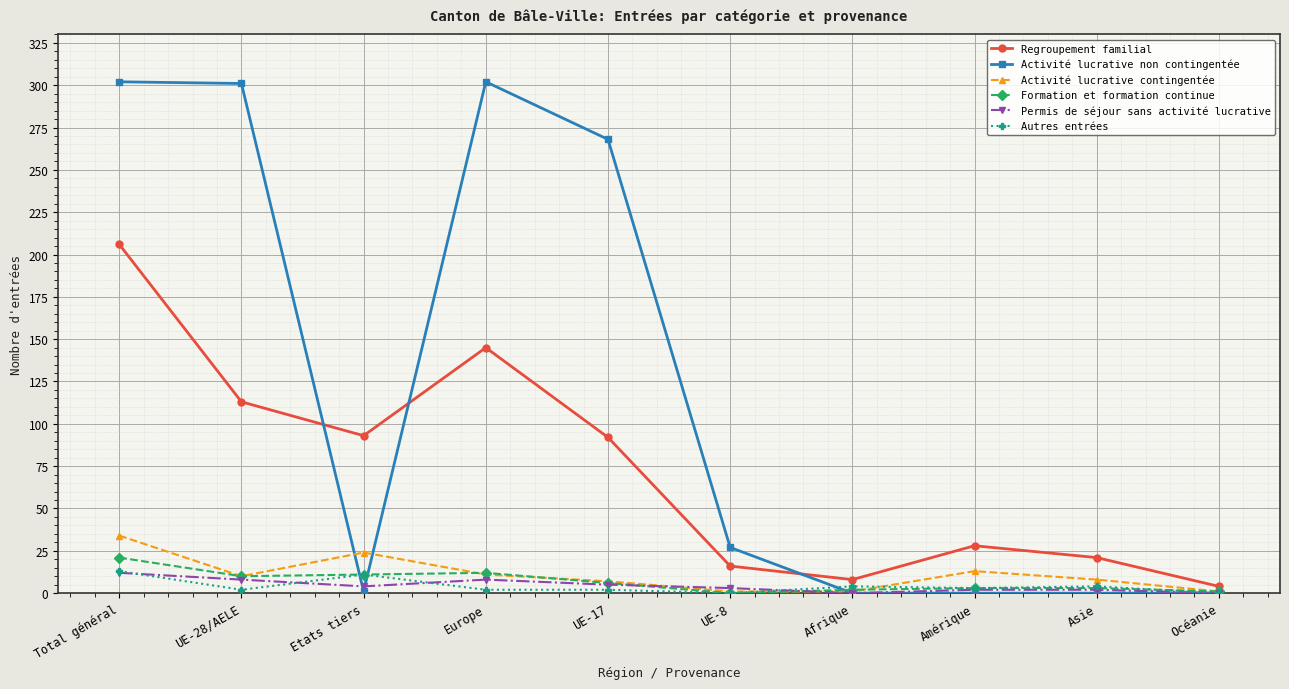

True or false: Regroupement familial has a value of 145 at Europe.

True